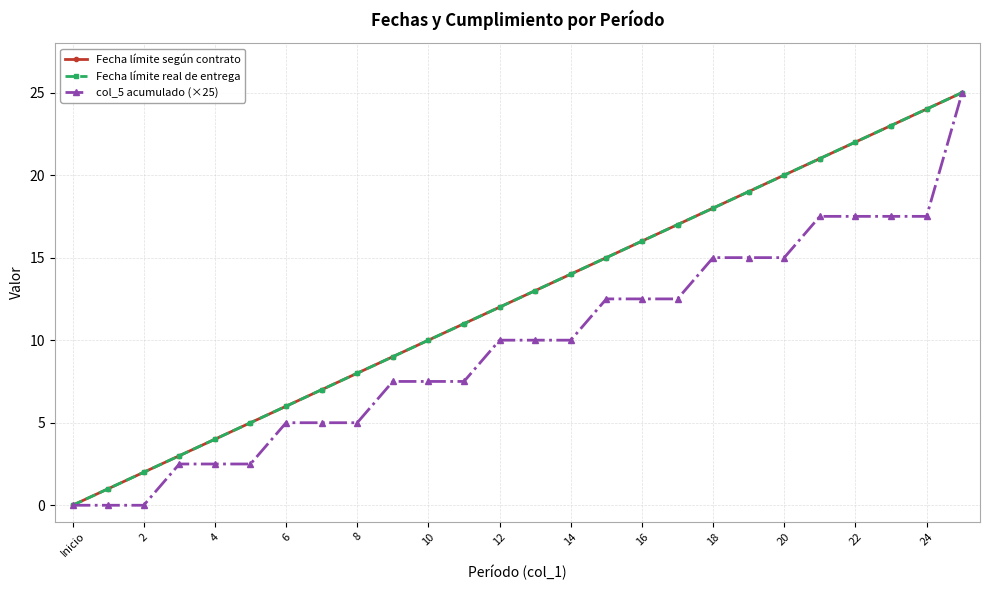

Is this an area chart (filled region under the line)?

No